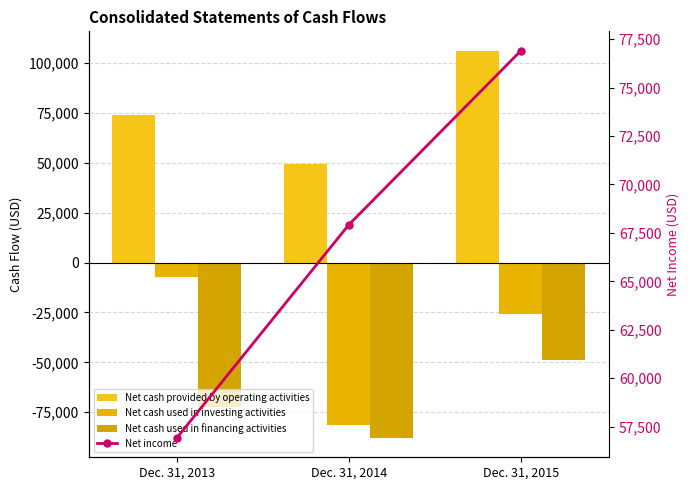

Which category has the lowest value across all series?

Dec. 31, 2014